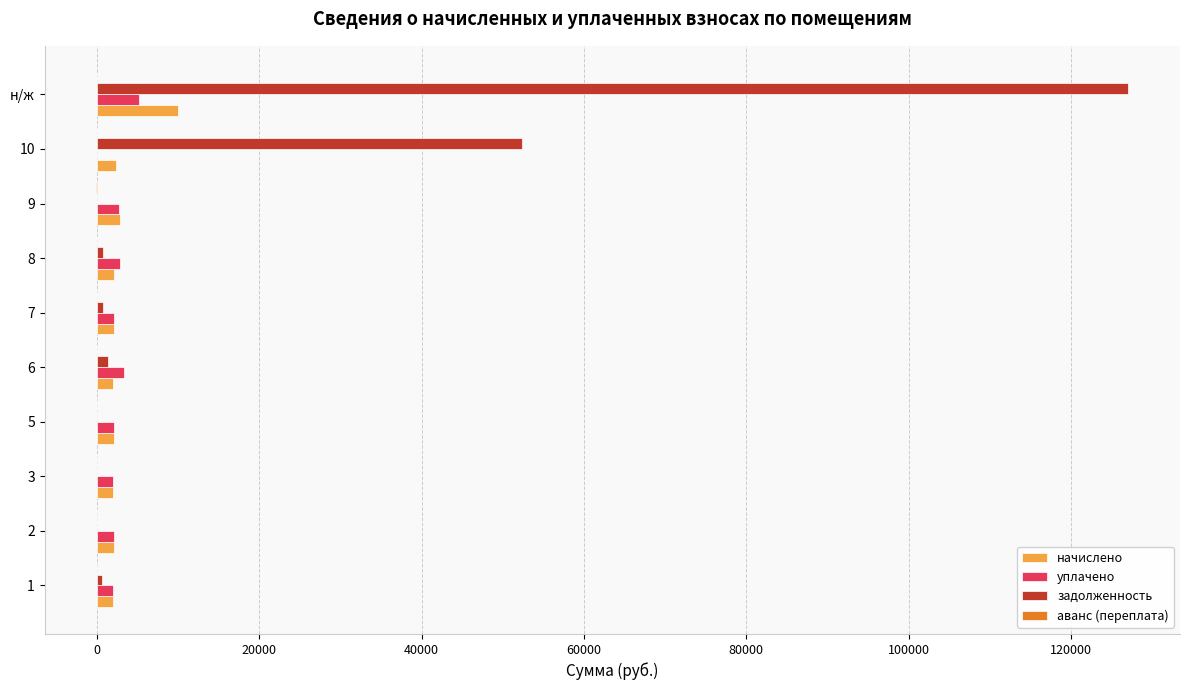

What is the highest value of the уплачено series?

5205.7